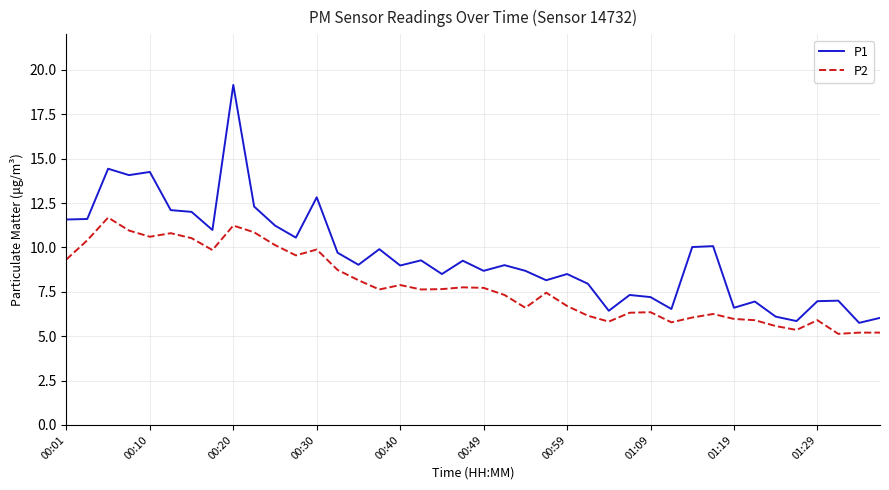

True or false: P1 and P2 intersect in this chart.

False